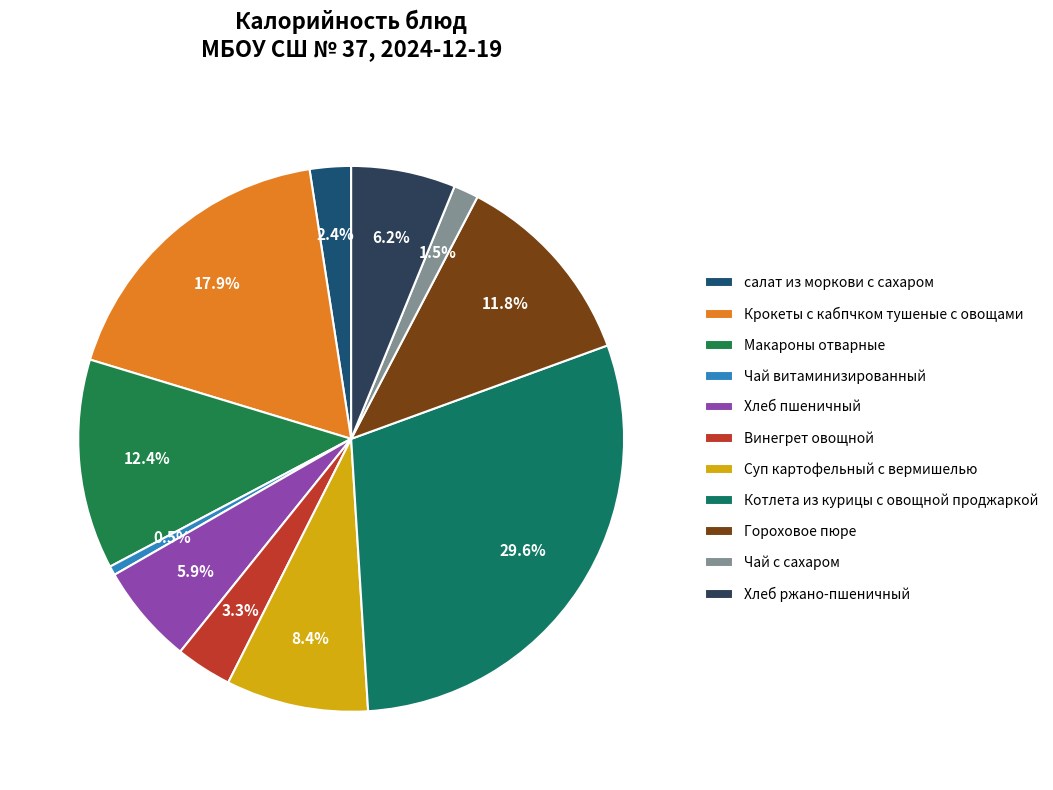

Is there a majority slice in this chart?

No